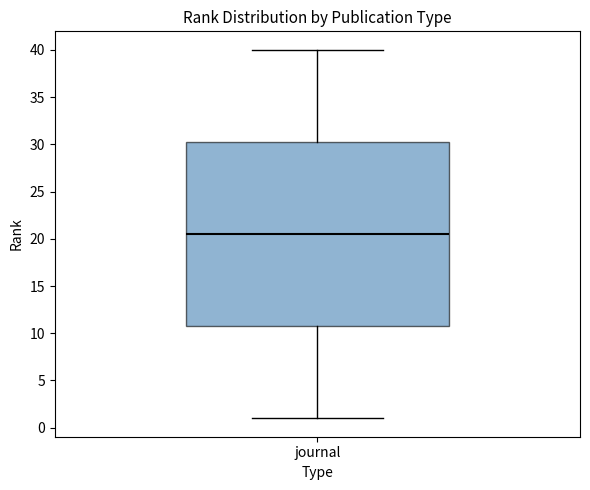

Where does the lower whisker of the box for journal end on the y-axis? The values are not printed on the chart, so give them approximately, as read against the axis.

1.0